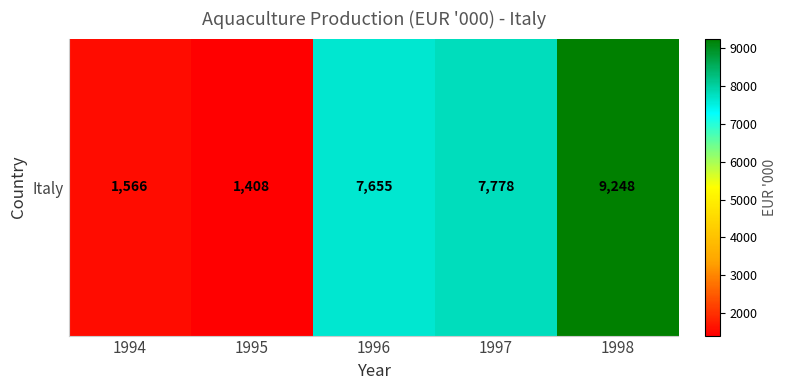

Reading left to right, what are all the values shown in this chart?

1994=1566	1995=1408	1996=7655	1997=7778	1998=9248